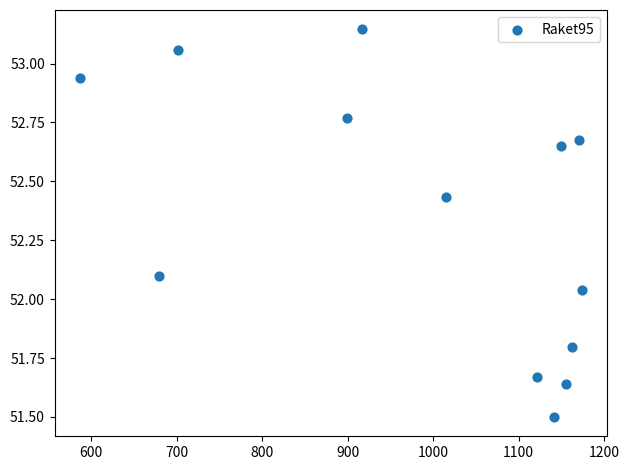

What is the range of X values (max minus min)?

587.8